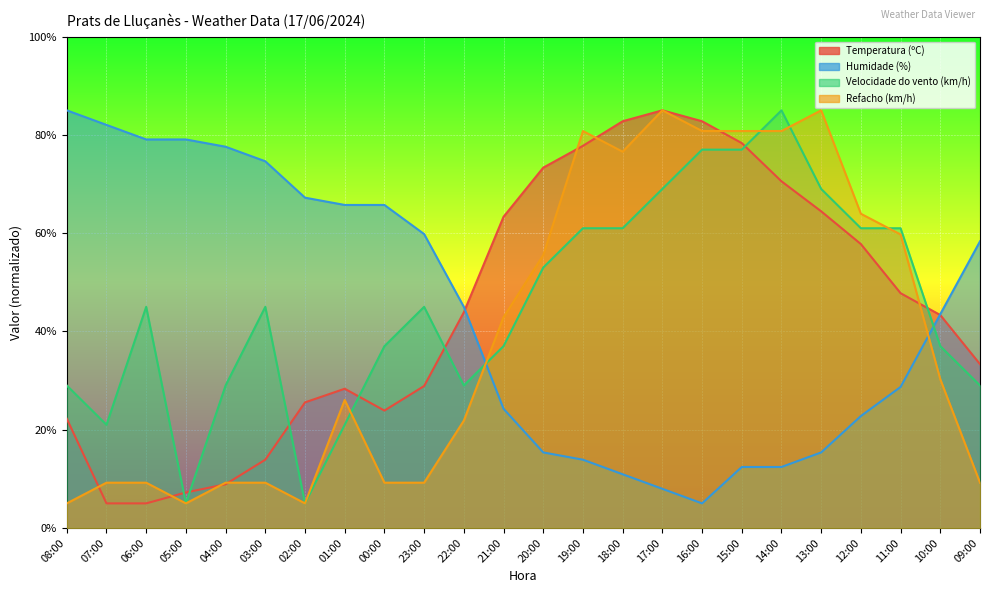

How many intersections are there between Humidade (%) and Refacho (km/h)?

2